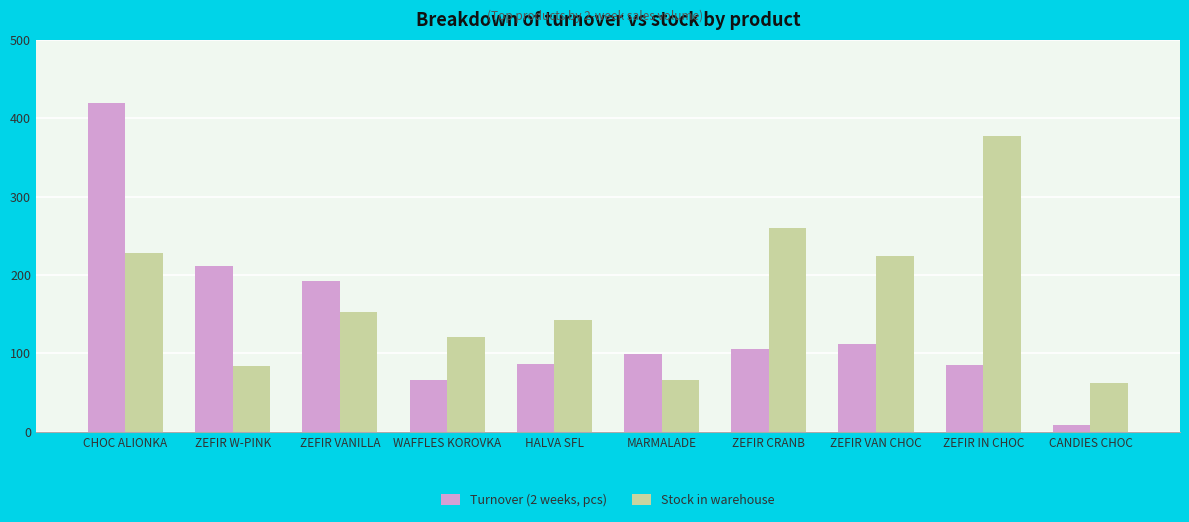

What is the maximum value for Turnover (2 weeks, pcs)?

419